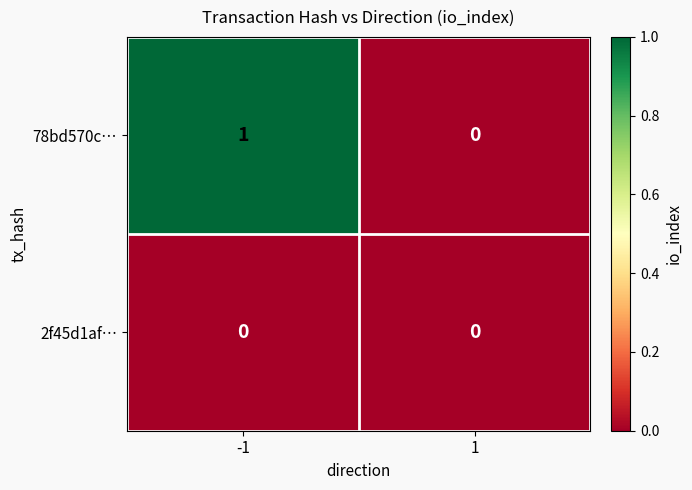

True or false: 78bd570c… has a value of -1 at 1.

False